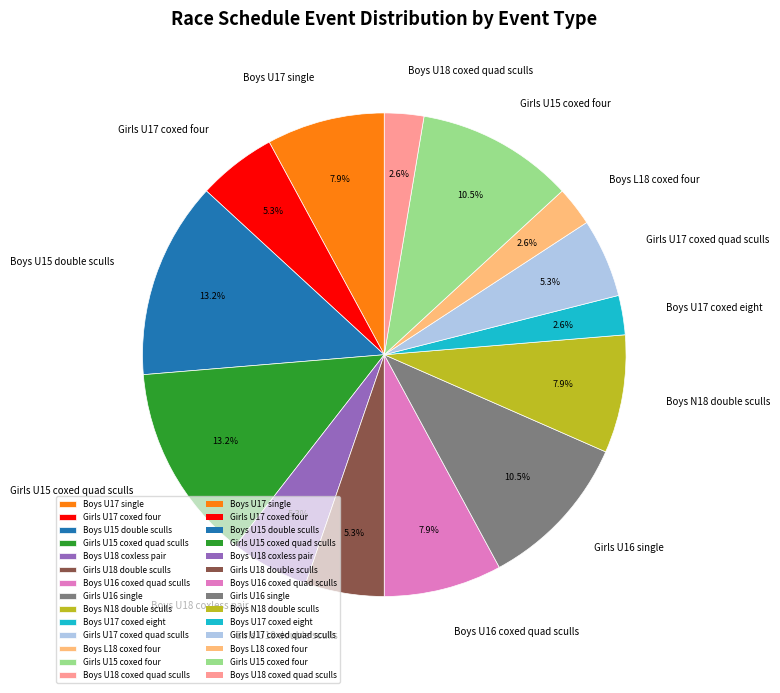

What is the ratio of the value at Boys U18 coxless pair to the value at Girls U18 double sculls?

1.0